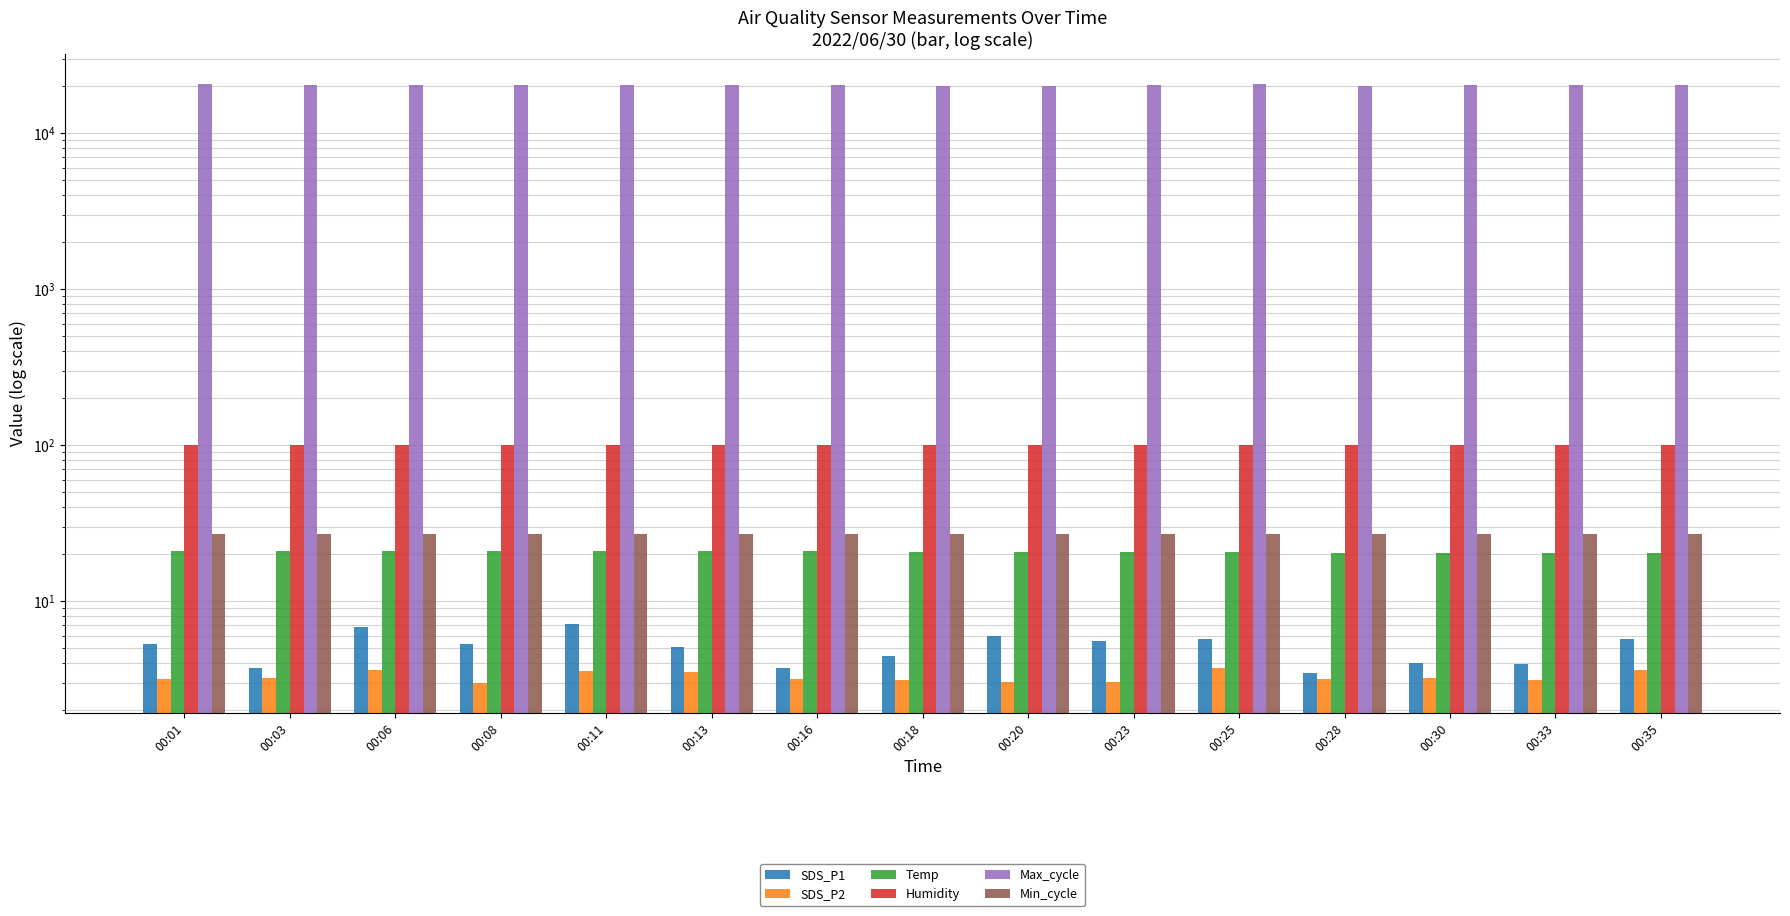

What is the difference between the highest and lowest values at 00:28?

20156.8